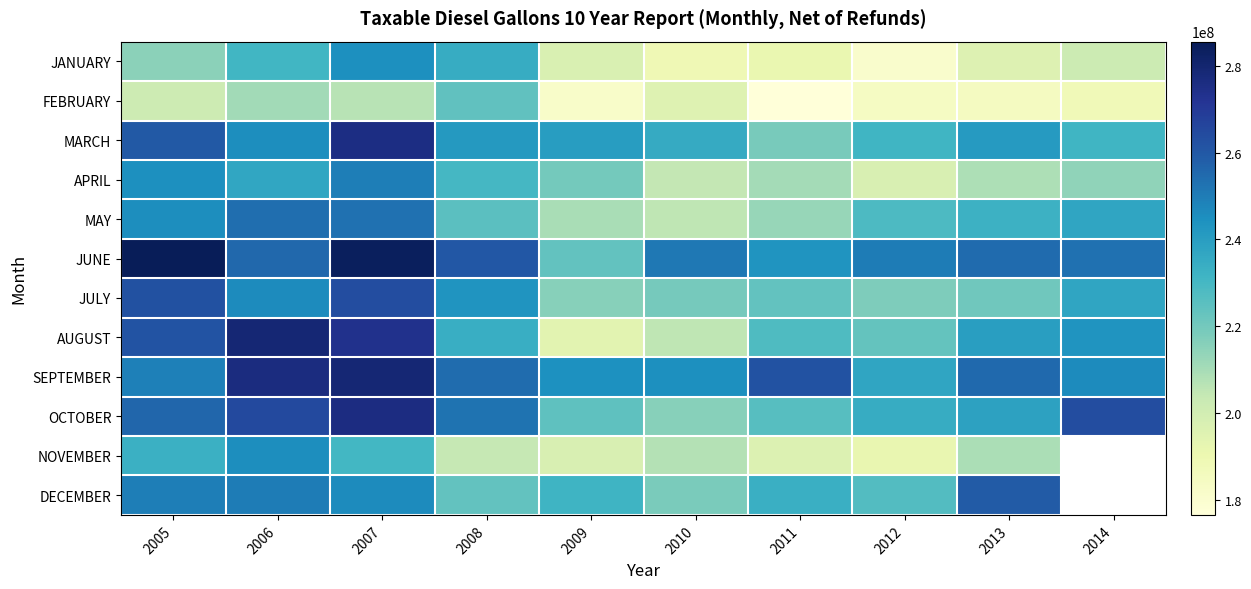

What is the spread (max minus min) of values at 2014?

76164704.0